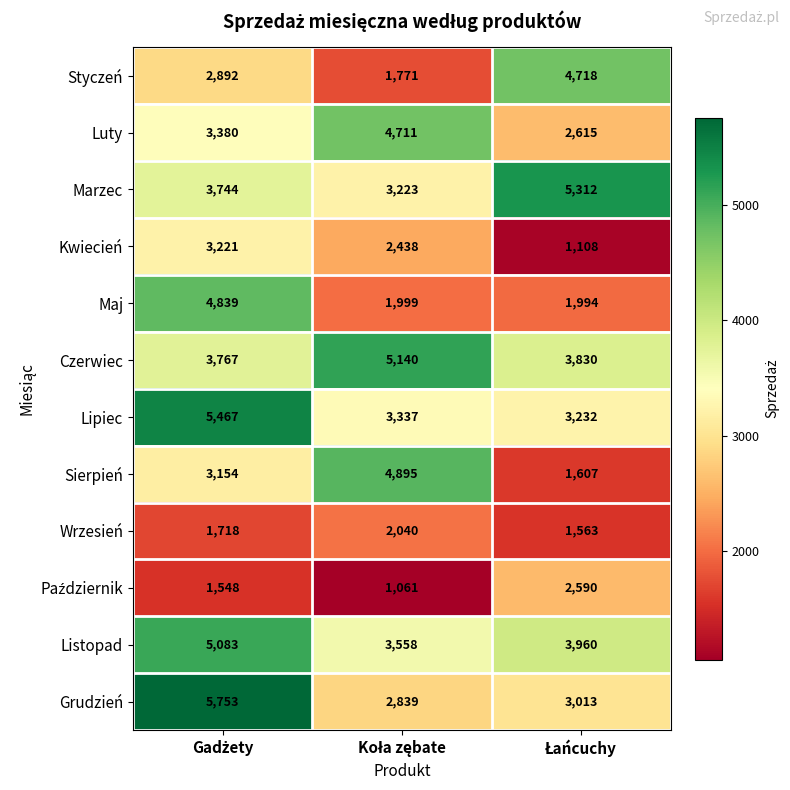

Which series has the largest total across all categories?

Czerwiec